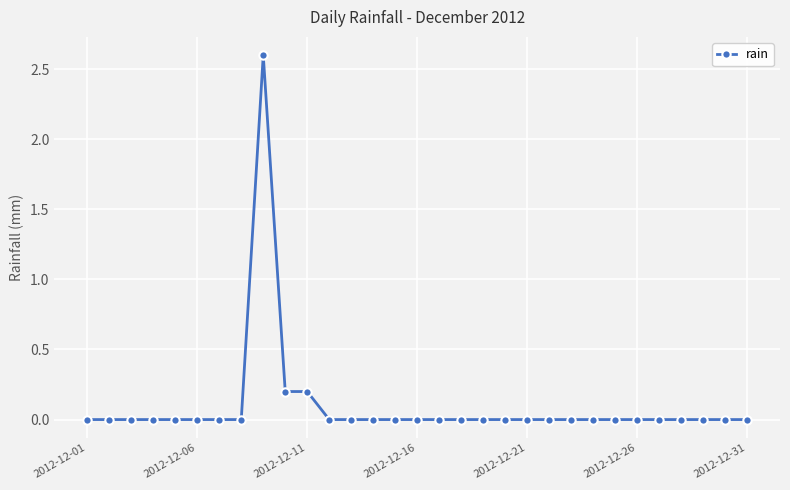

What is the sum of all values?

3.0